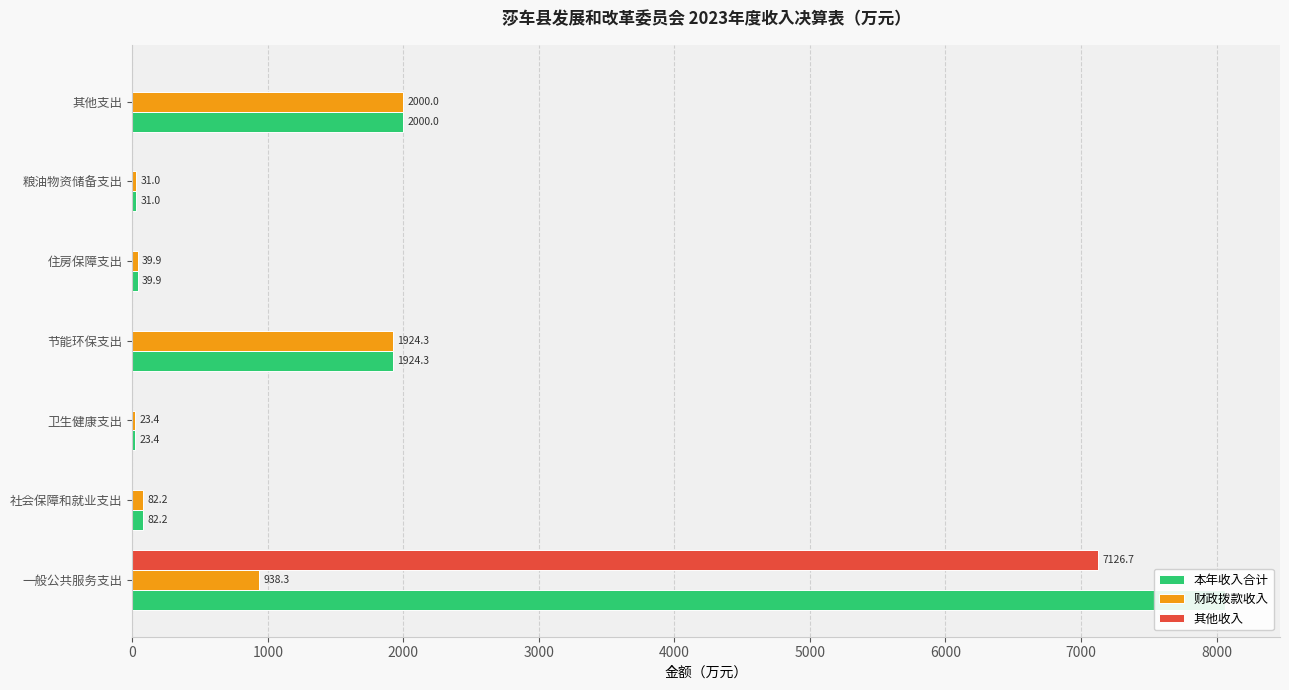

Reading left to right, extract all data points from this chart.

本年收入合计: 8065.0	82.2	23.4	1924.3	39.9	31.0	2000.0
财政拨款收入: 938.3	82.2	23.4	1924.3	39.9	31.0	2000.0
其他收入: 7126.7	0.0	0.0	0.0	0.0	0.0	0.0